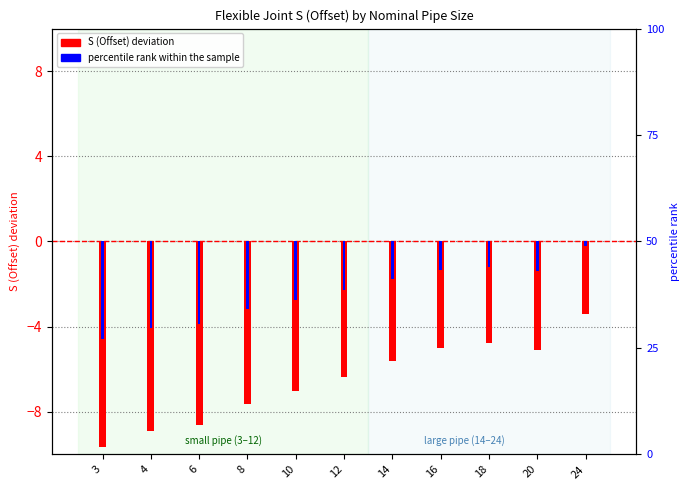

At how many categories does at least one series exceed -5?

2